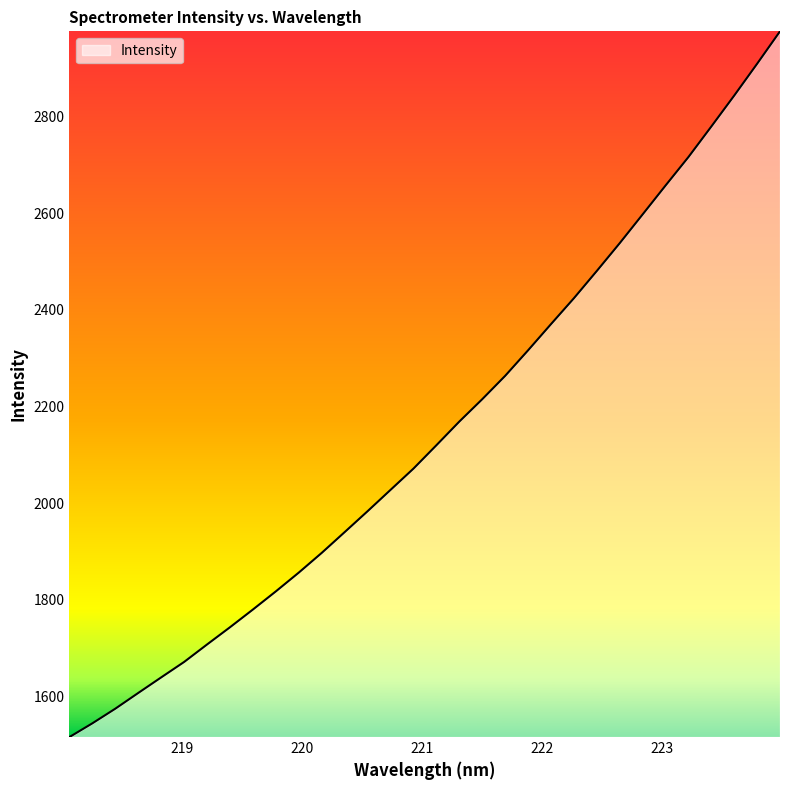

What is the minimum value shown in the chart?

1515.7